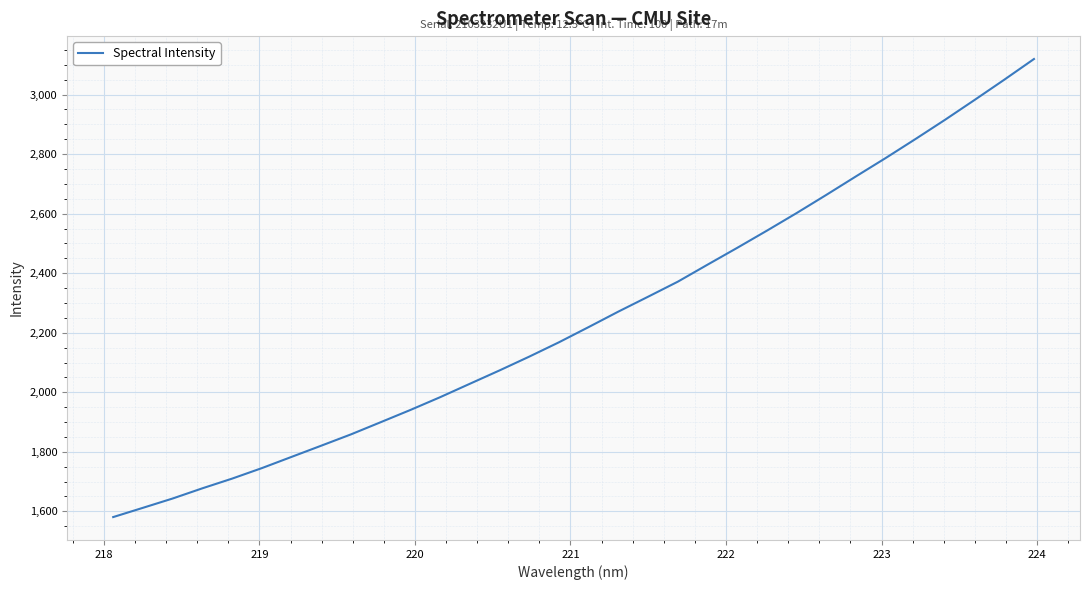

What is the maximum value shown in the chart?

3119.5